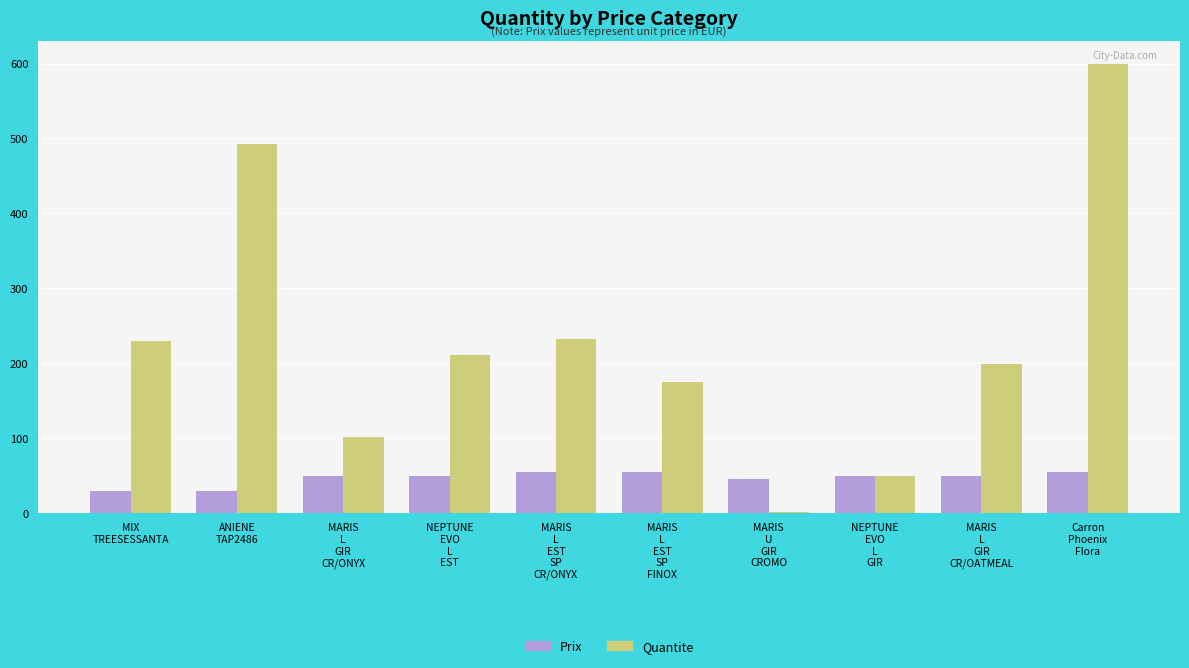

What is the highest value of the Prix series?

55